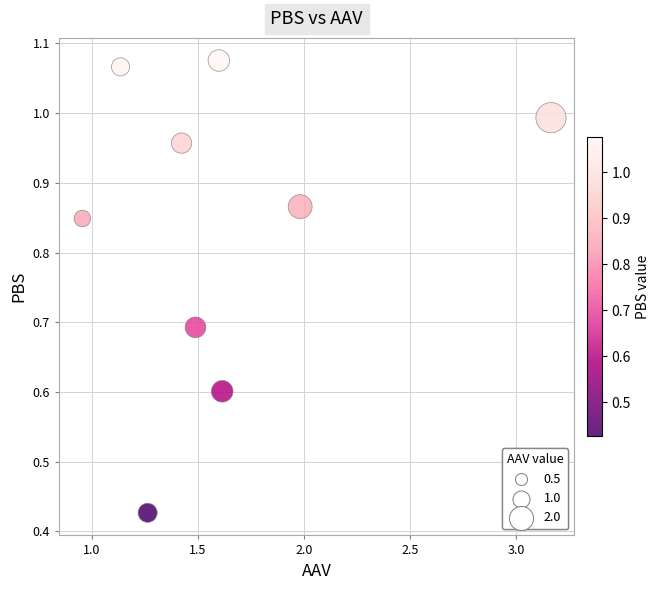

What is the average X value?

1.6